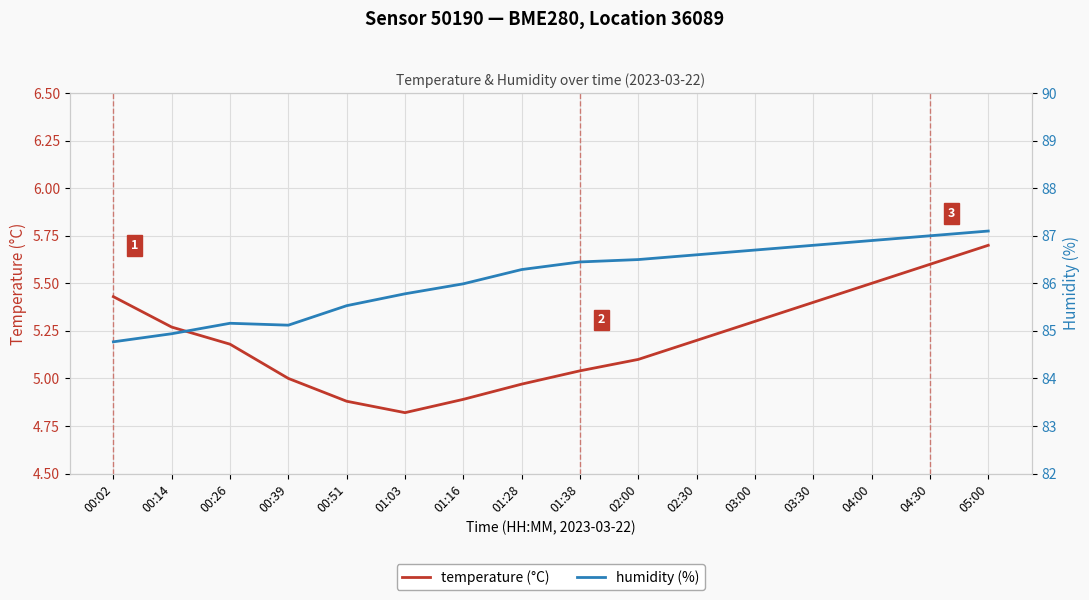

What is the value of the temperature (°C) point at the 13th from the left?

5.4